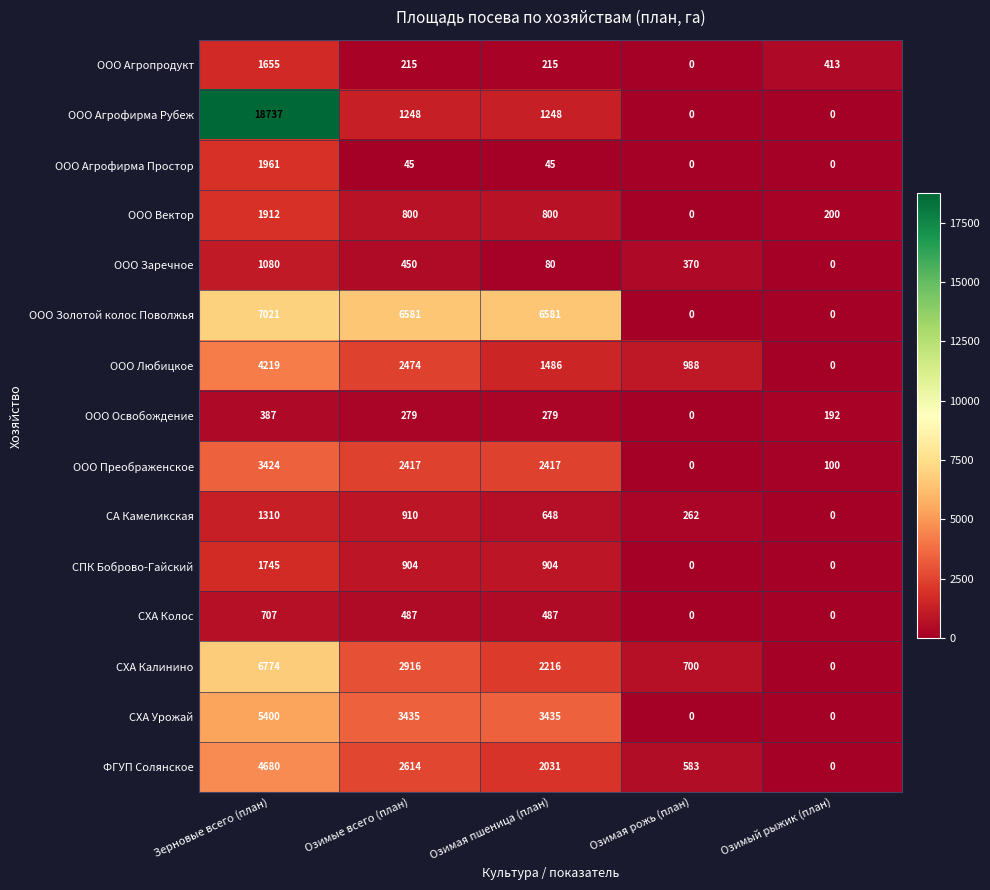

How many ООО Вектор values are between 200 and 800?

3